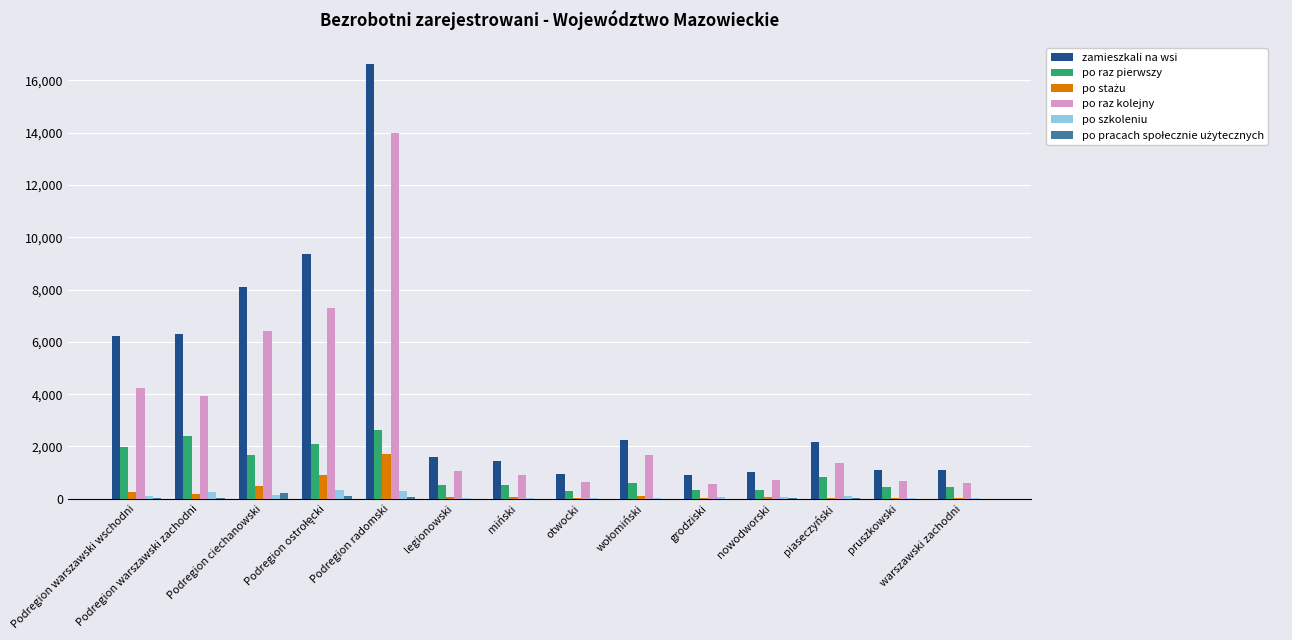

Which category has the highest value across all series?

Podregion radomski